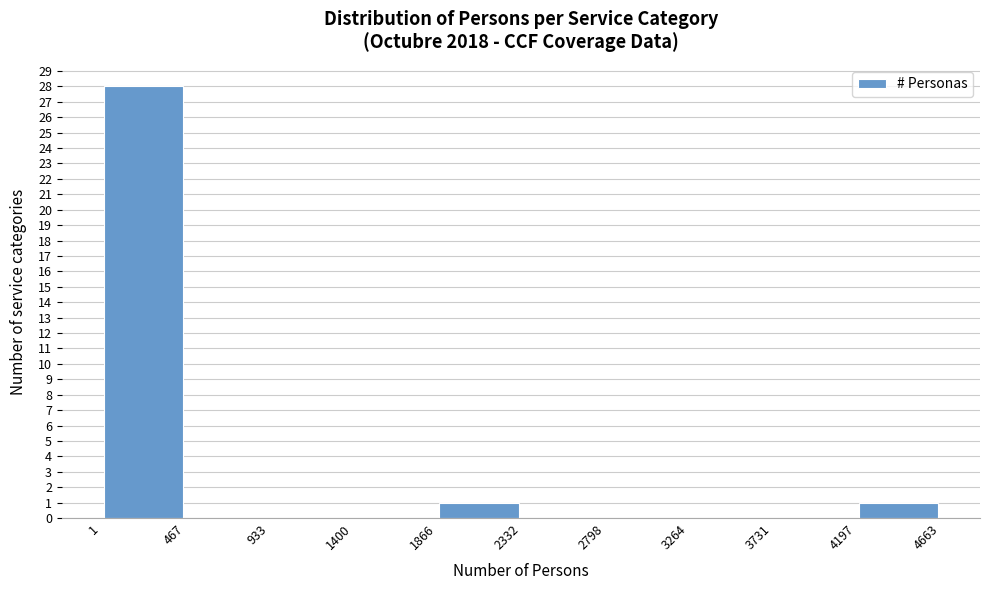

How tall is the bar that spans 1866 to 2332 on the x-axis? The values are not printed on the chart, so give them approximately, as read against the axis.

1